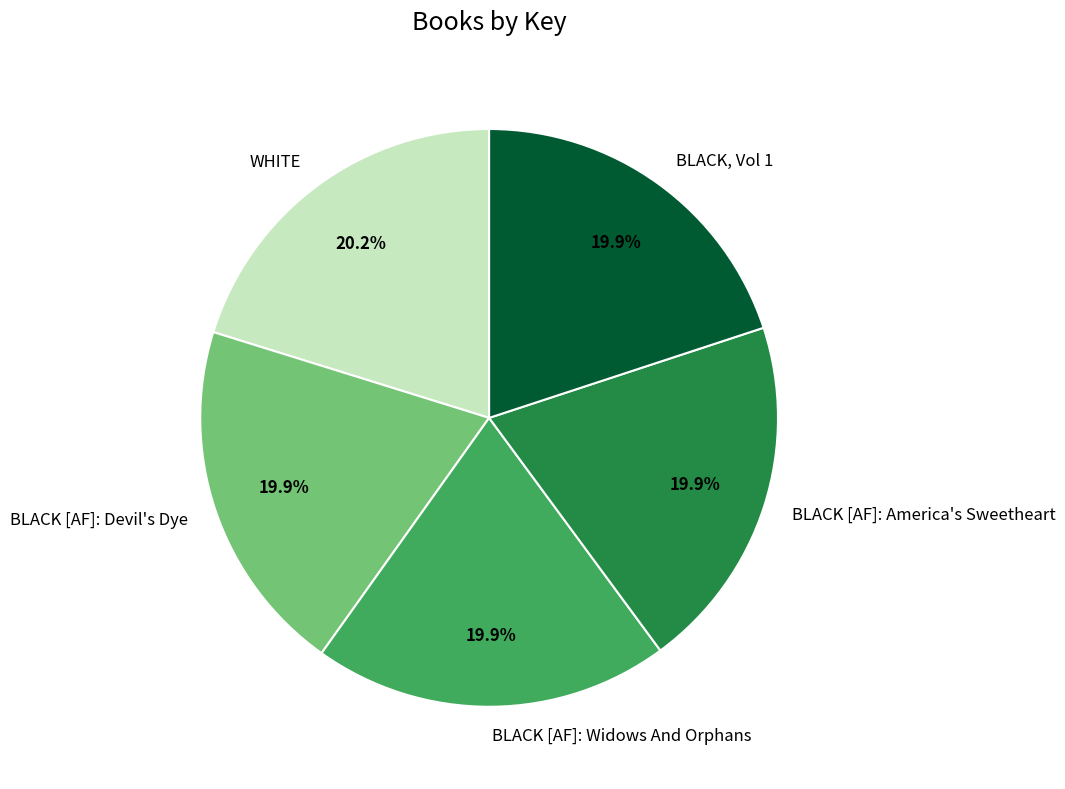

How many slices are in this pie chart?

5